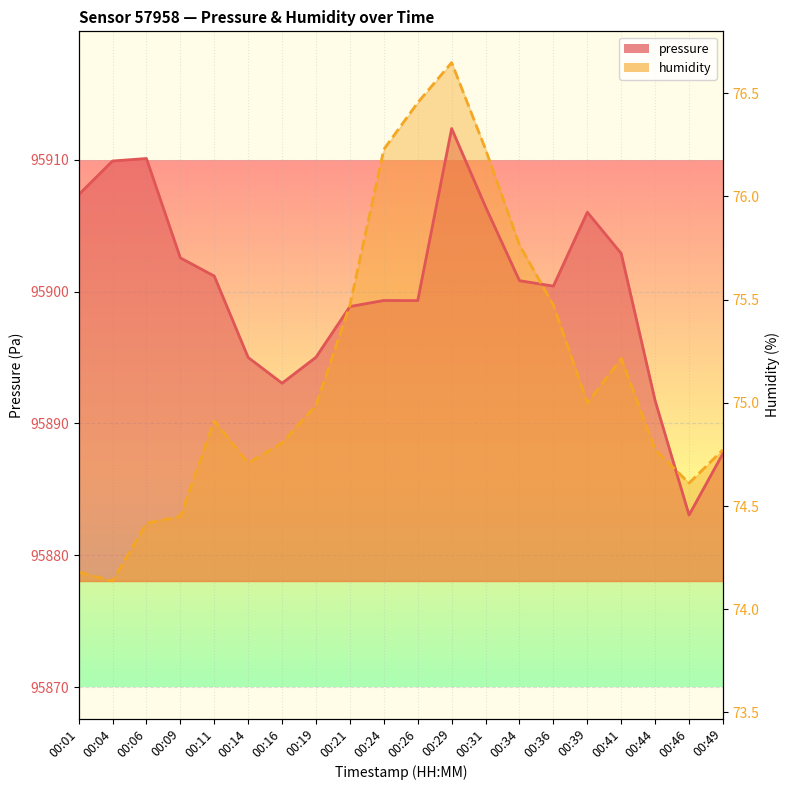

Between 00:41 and 00:49, which is larger?

00:41